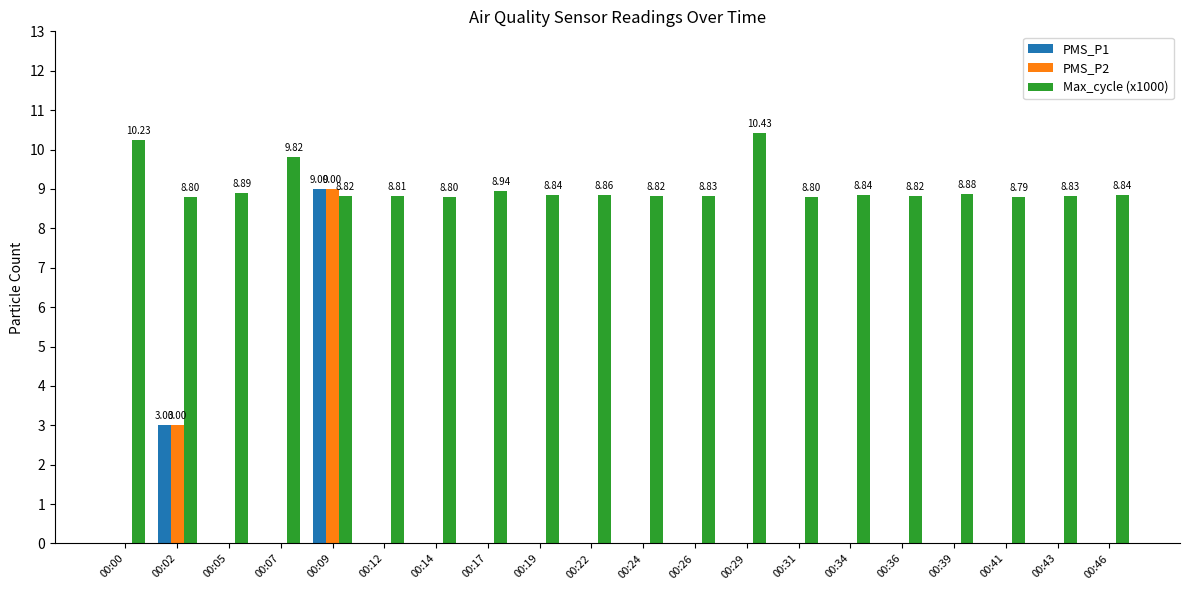

At which category is the sum across all series the highest?

00:09